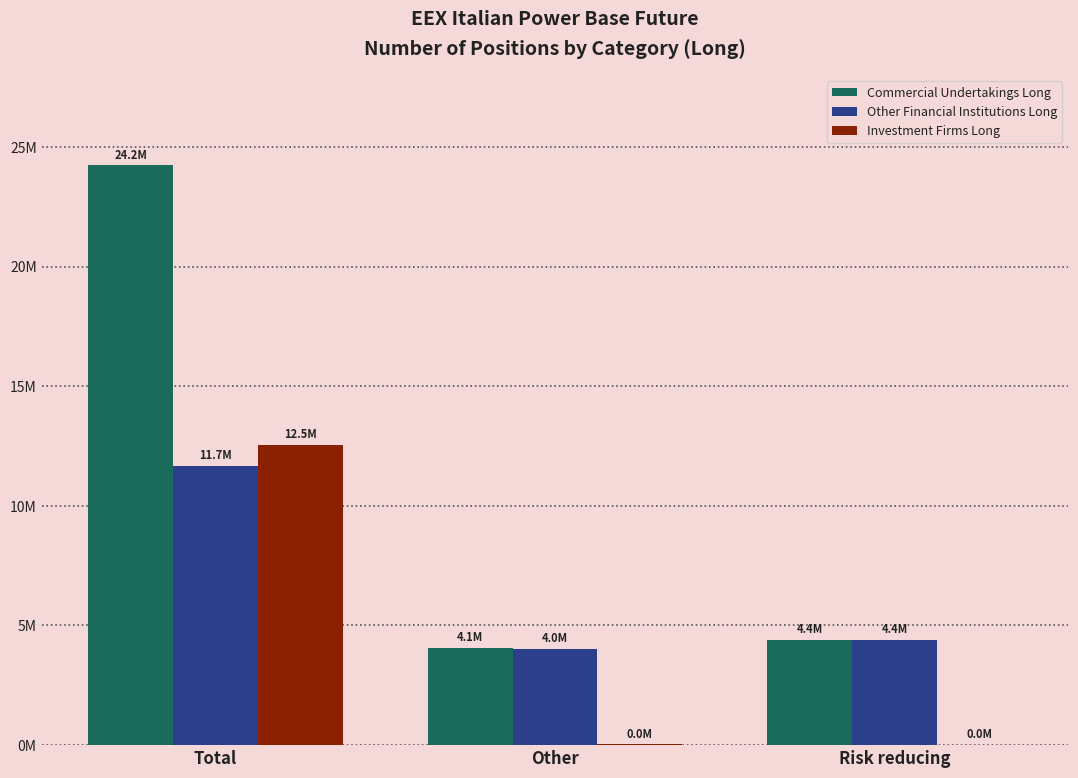

Where is Investment Firms Long nearest to the value 6271089?

Other